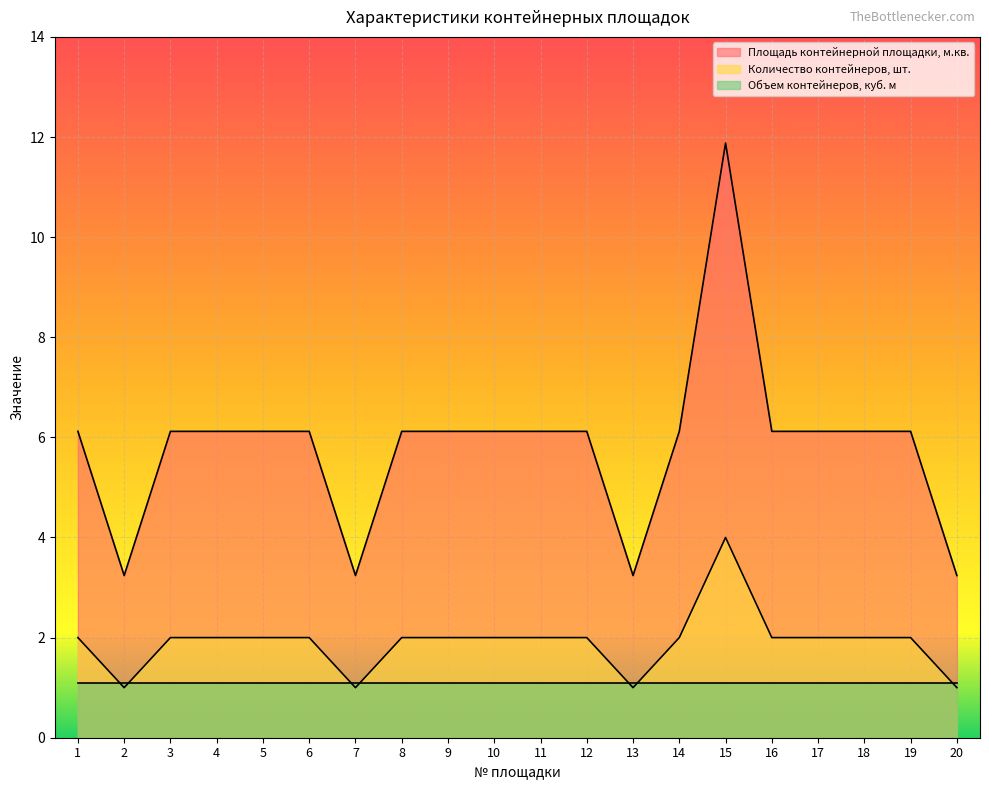

True or false: Количество контейнеров, шт. has a value of 2.0 at 5.

True